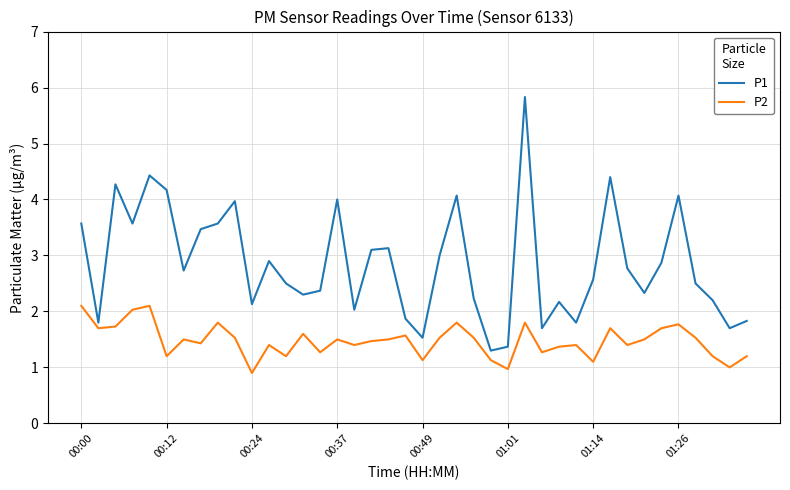

Which series has the largest total across all categories?

P1